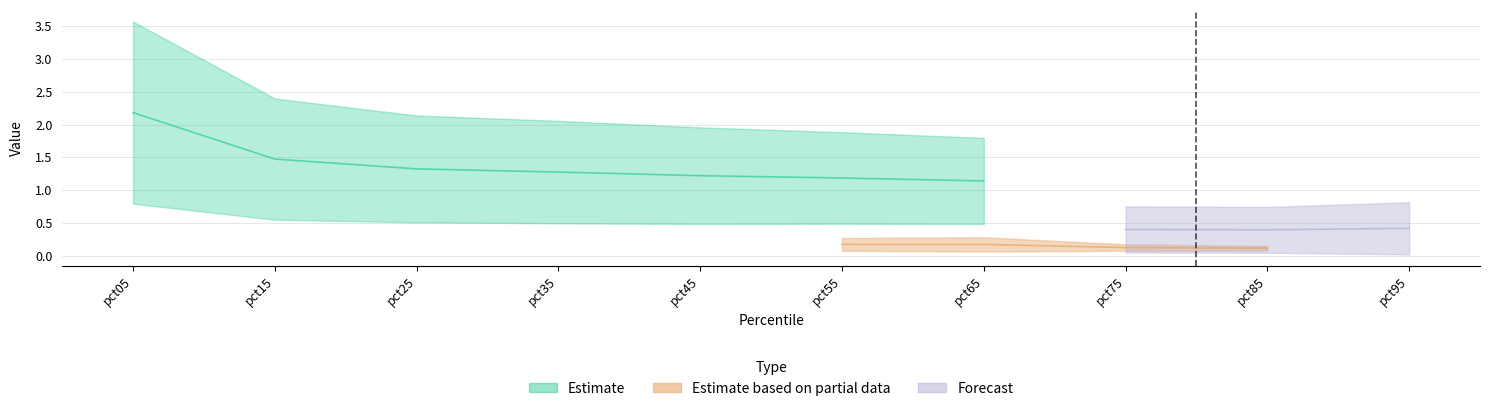

At how many categories does at least one series exceed 0?

10